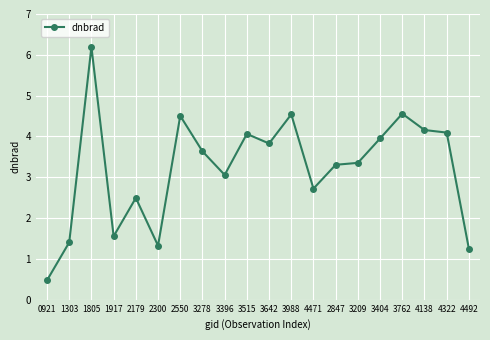

What is the difference between the maximum and second lowest values?

4.9